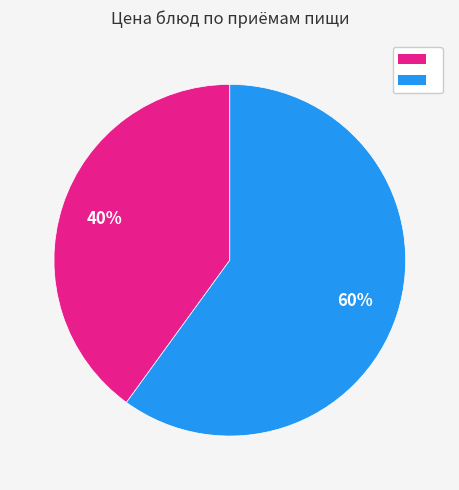

To the nearest percent, what is the difference between the largest and smallest slice percentages?

20%